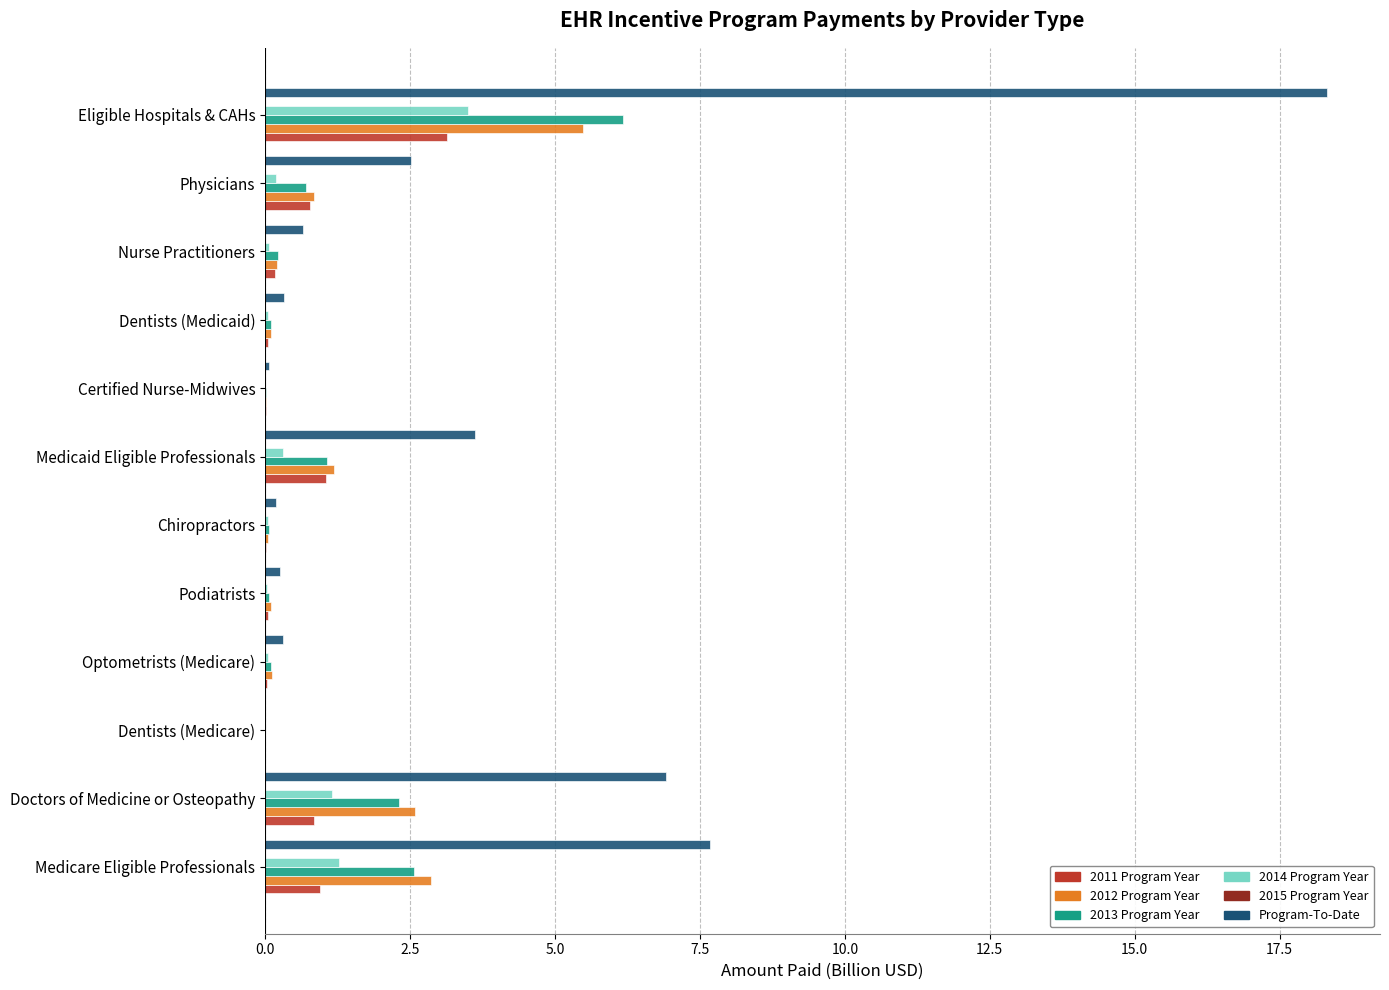

Which series has the largest total across all categories?

Program-To-Date